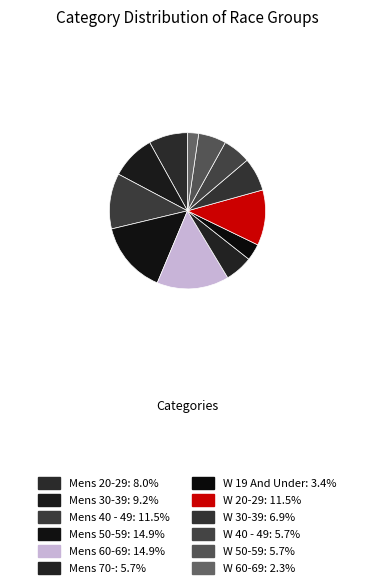

Does any single category account for the majority?

No